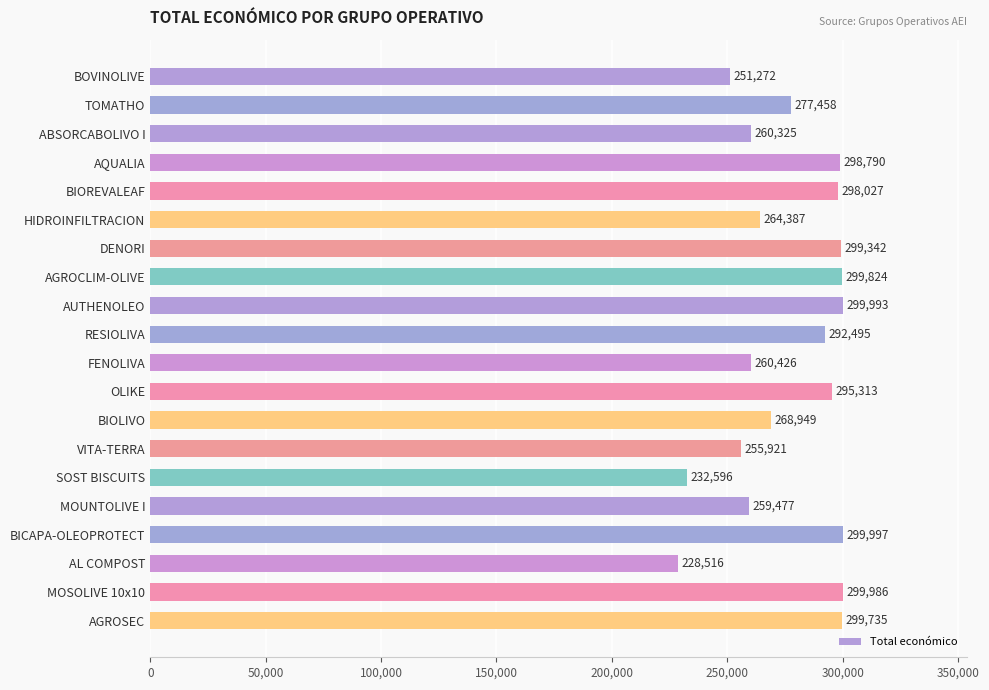

List the labels in order of value, smallest first.

AL COMPOST, SOST BISCUITS, BOVINOLIVE, VITA-TERRA, MOUNTOLIVE I, ABSORCABOLIVO I, FENOLIVA, HIDROINFILTRACION, BIOLIVO, TOMATHO, RESIOLIVA, OLIKE, BIOREVALEAF, AQUALIA, DENORI, AGROSEC, AGROCLIM-OLIVE, MOSOLIVE 10x10, AUTHENOLEO, BICAPA-OLEOPROTECT